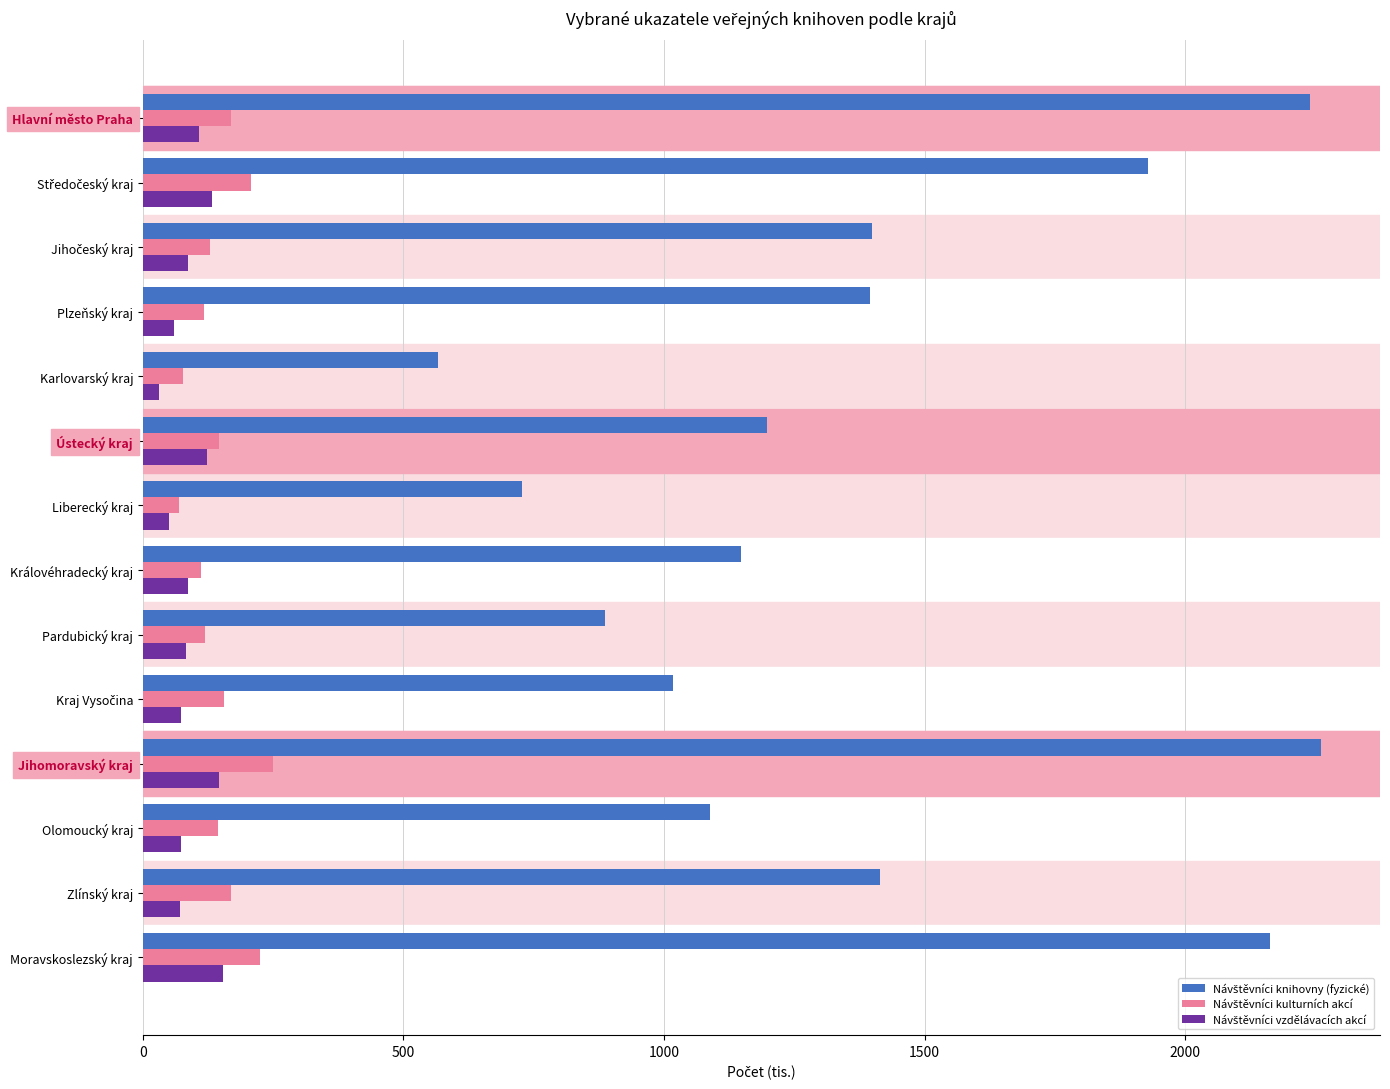

At how many categories does at least one series exceed 1246?

7